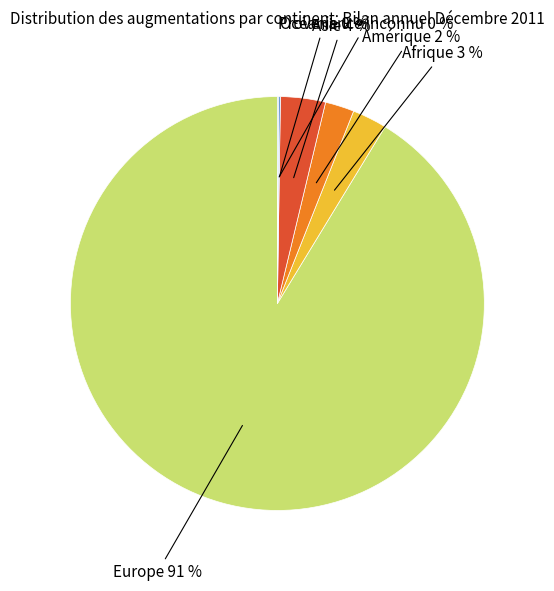

Does any single category account for the majority?

Yes